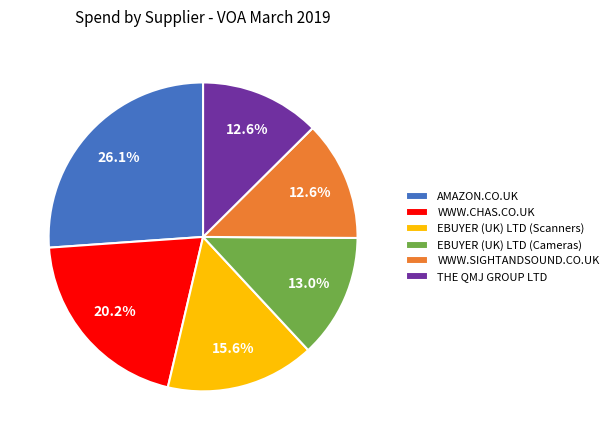

What is the ratio of the value at EBUYER (UK) LTD (Scanners) to the value at THE QMJ GROUP LTD?

1.2